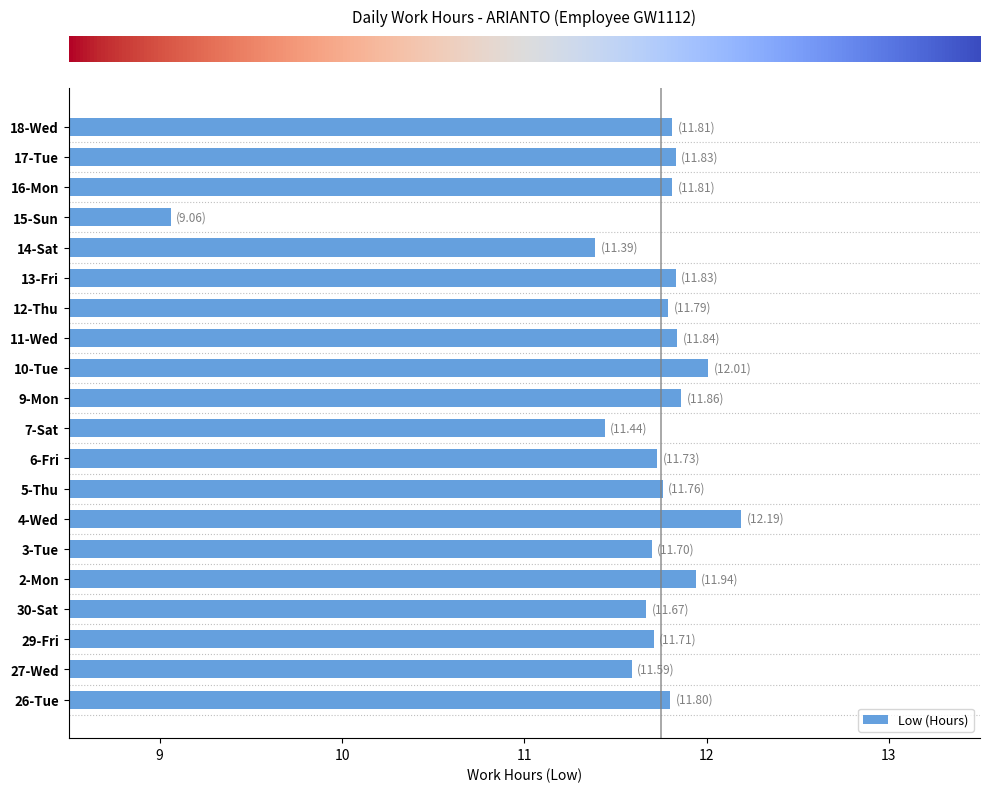

What is the sum of the values at 15-Sun and 26-Tue?

20.9